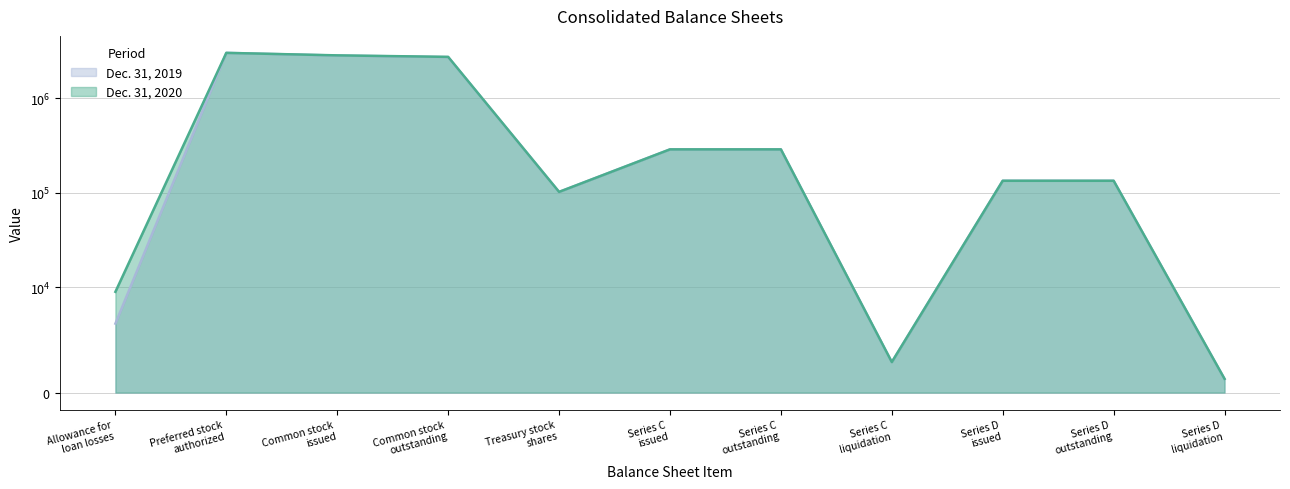

How many categories are shown in the chart?

11